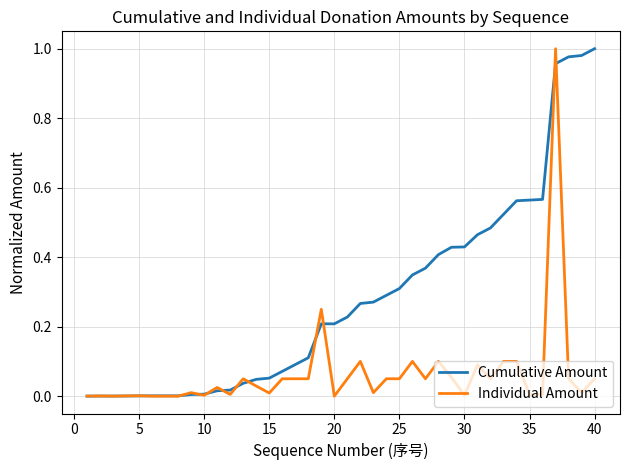

What are all the series names shown in the legend?

Cumulative Amount, Individual Amount